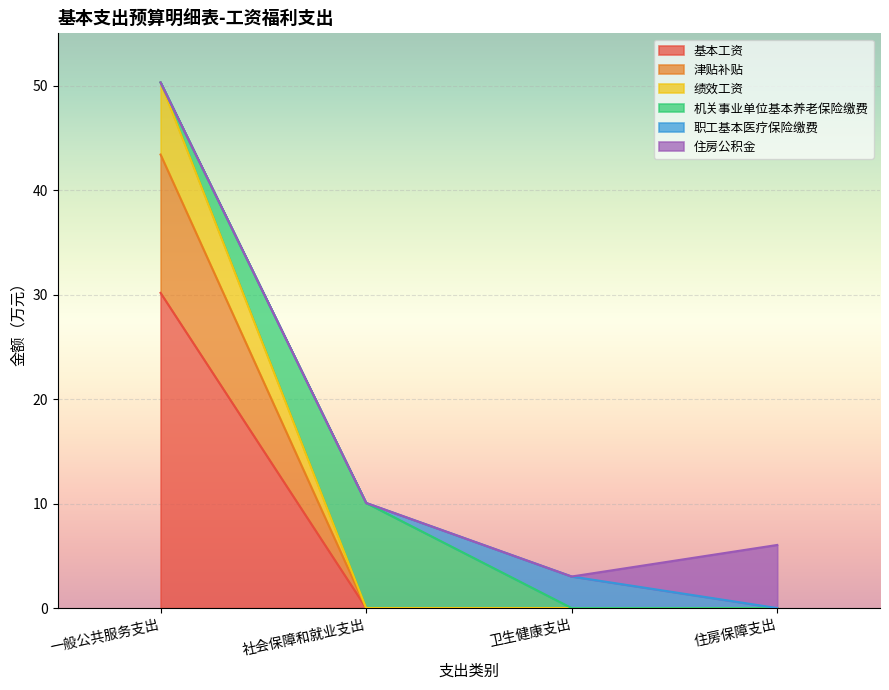

Which category has the highest value across all series?

一般公共服务支出